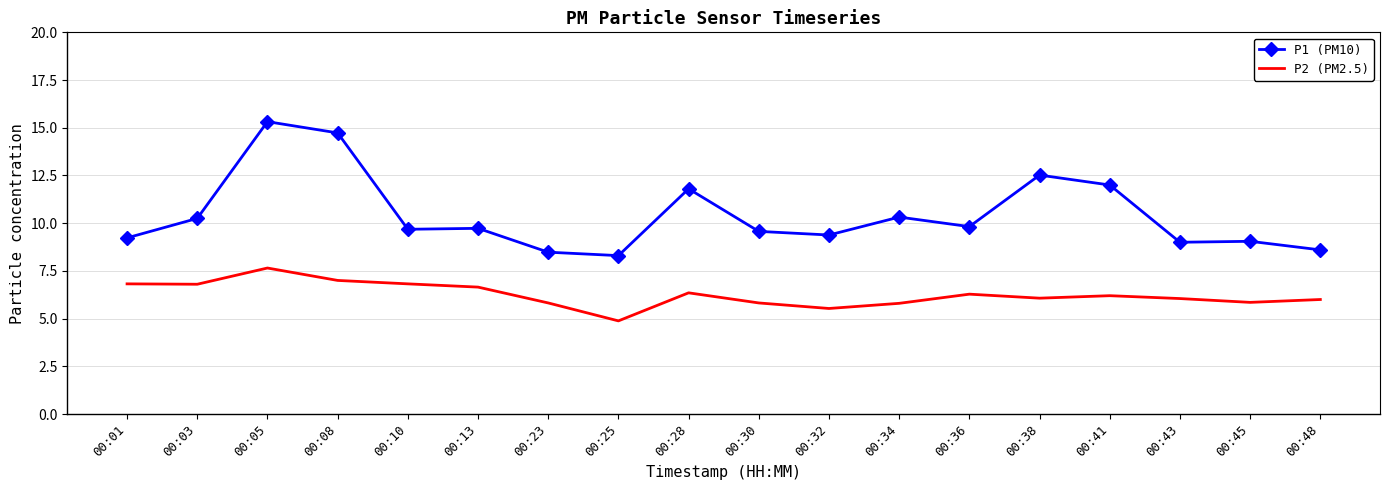

The P1 (PM10) series shows 8.3 at 00:25. True or false?

True